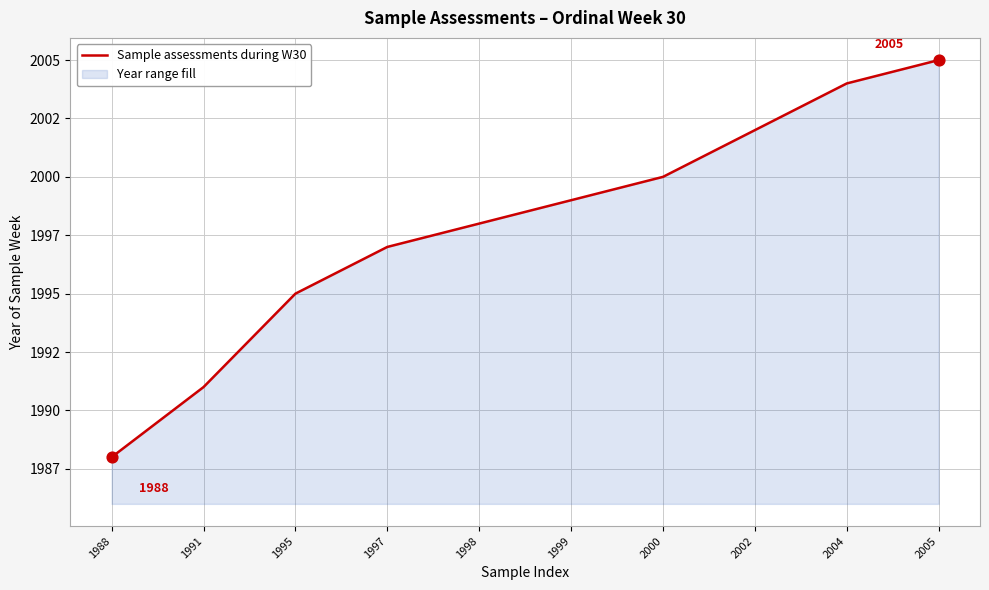

Between 2004 and 1998, which is larger?

2004